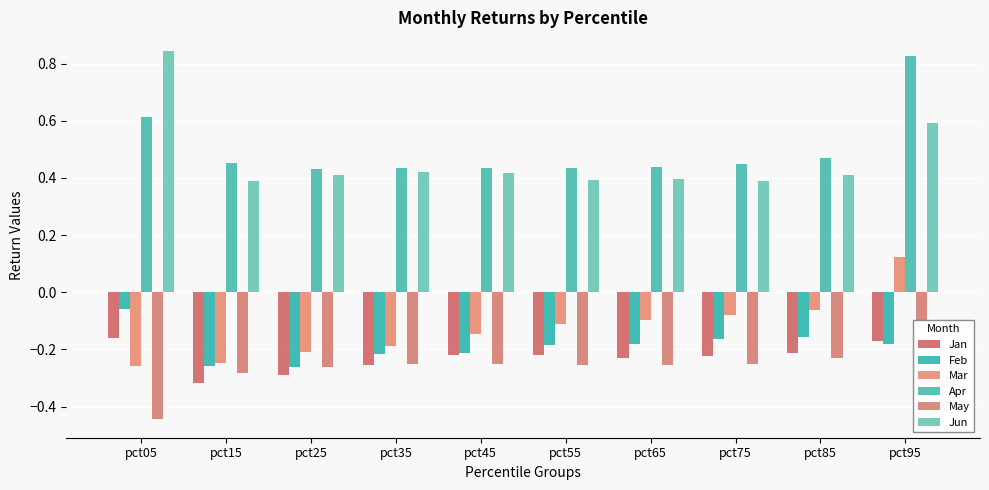

Which has a higher value, pct75 or pct05?

pct05